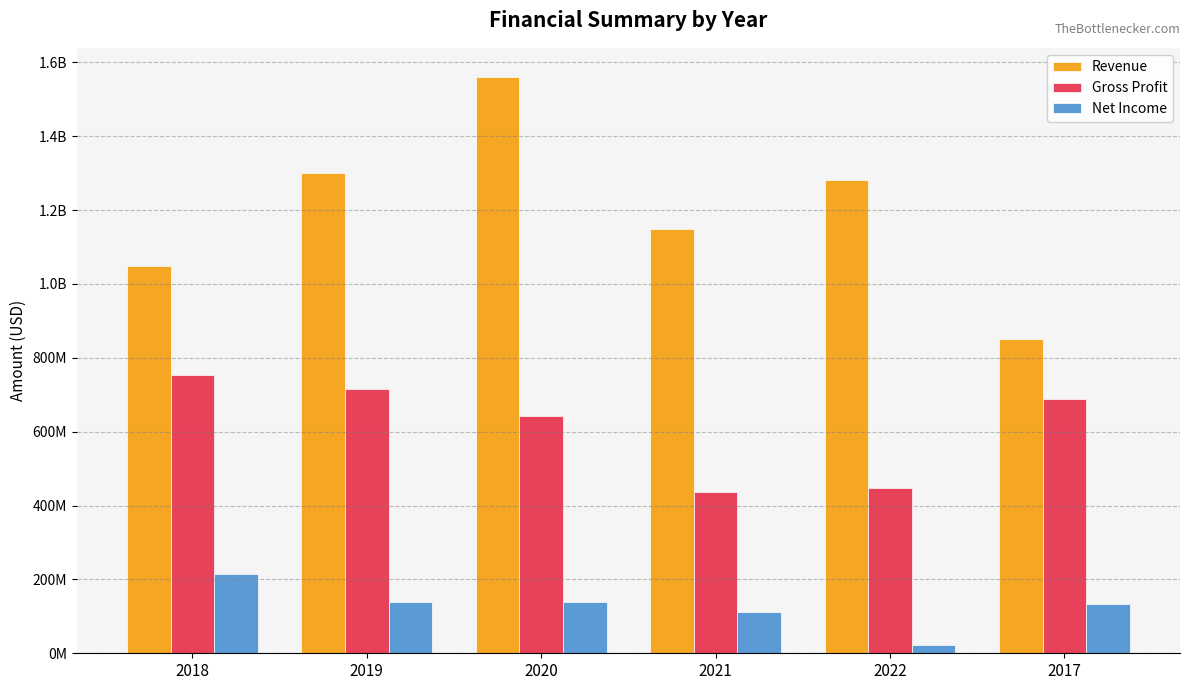

Does the chart contain stacked bars?

No